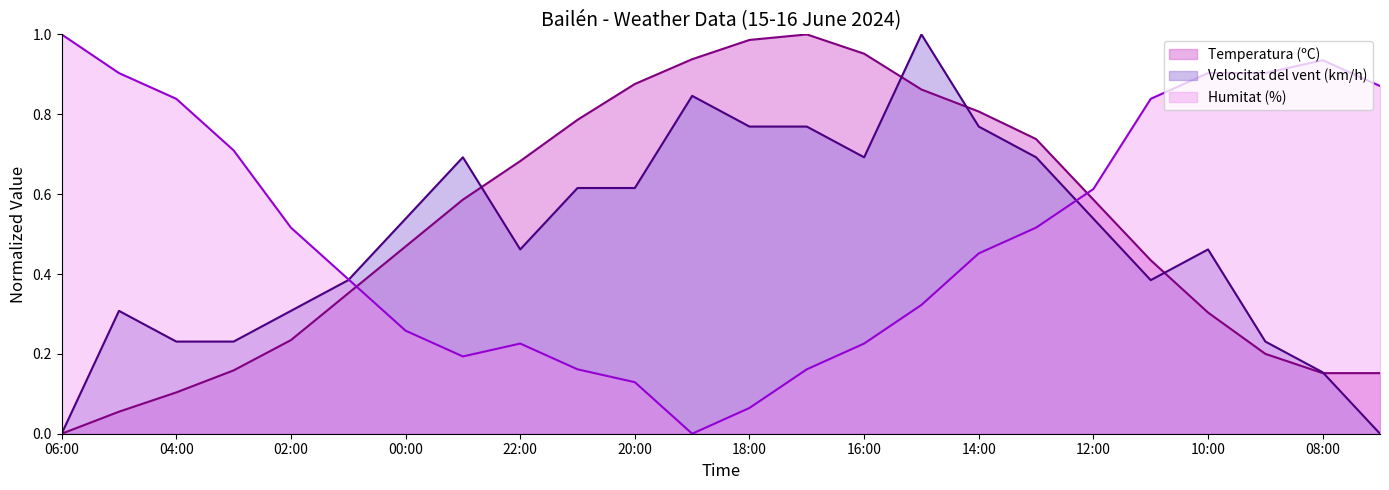

At which category does Humitat (%) reach its first local peak?

22:00